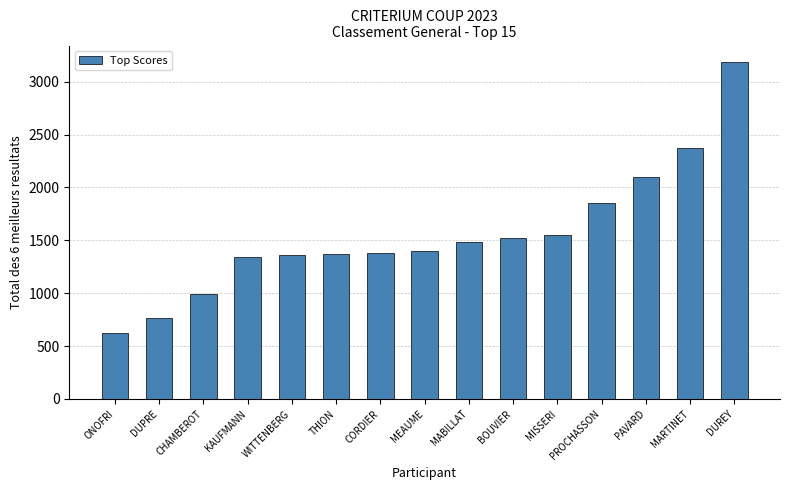

What is the value of the 13th bar from the left?

2096.4